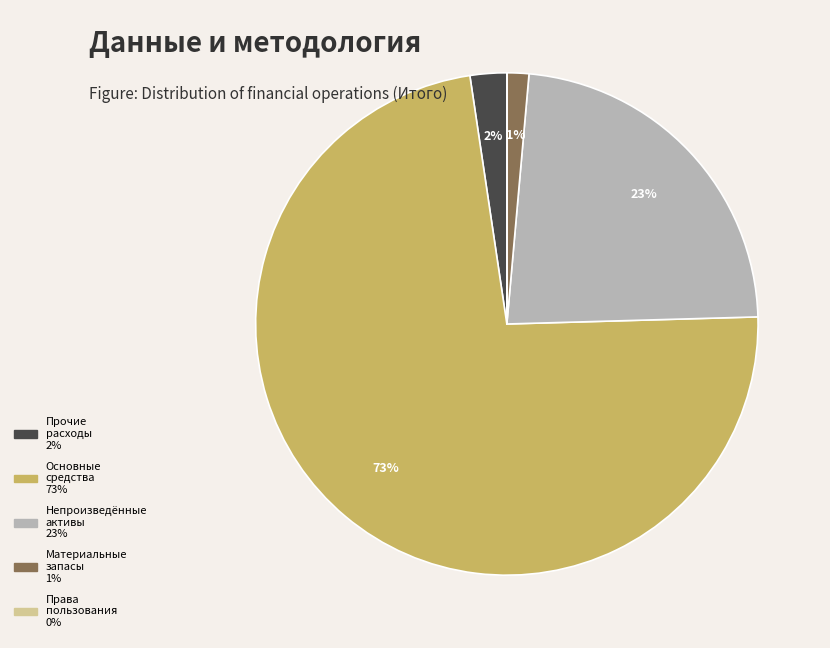

Is there a majority slice in this chart?

Yes